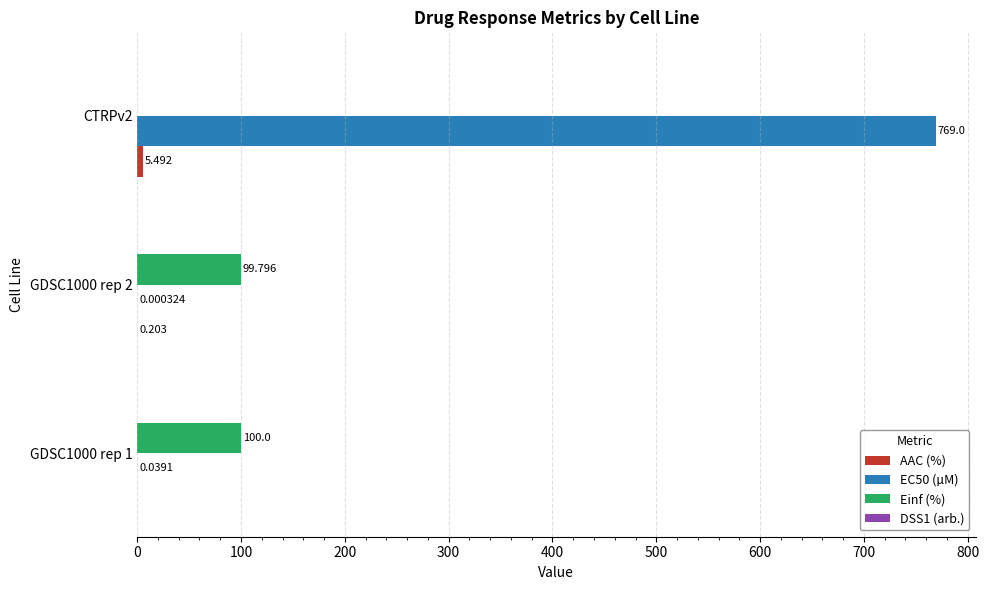

Which series changed the most between GDSC1000 rep 1 and GDSC1000 rep 2?

Einf (%)